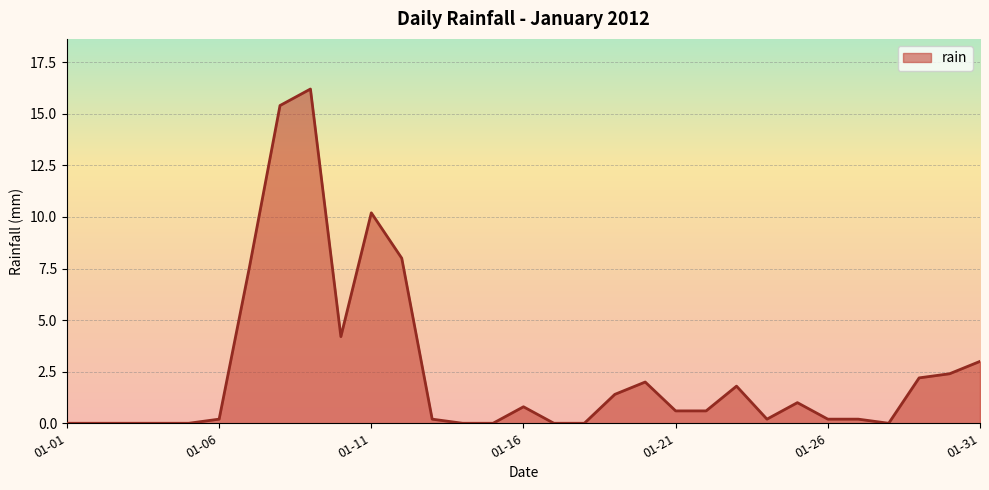

How many categories are shown in the chart?

31